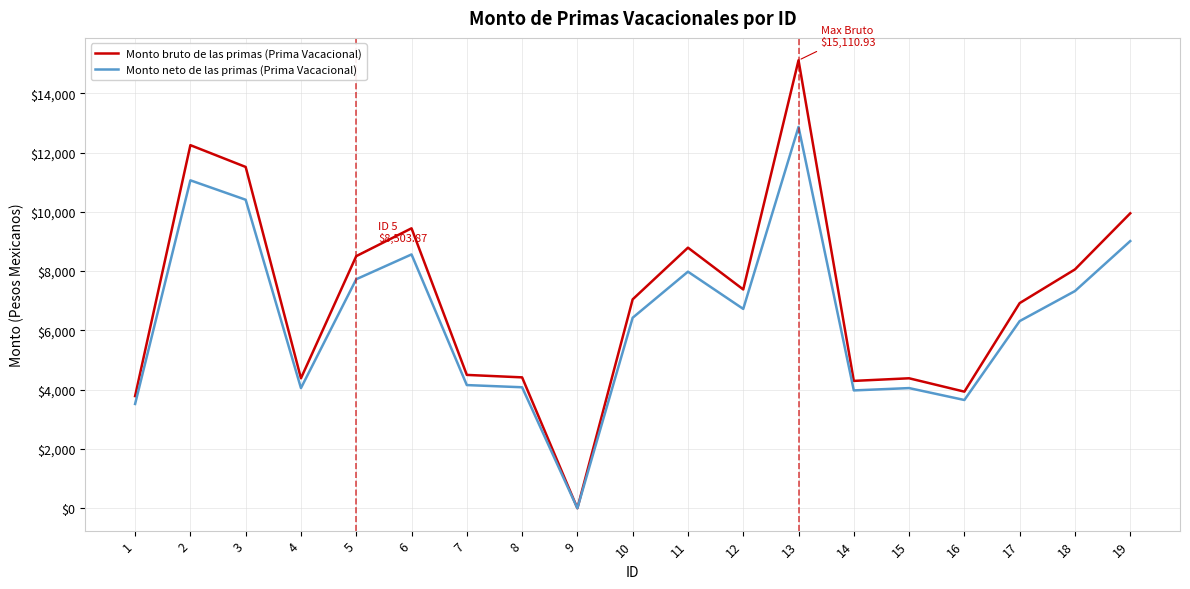

What is the highest value of the Monto neto de las primas (Prima Vacacional) series?

12863.3